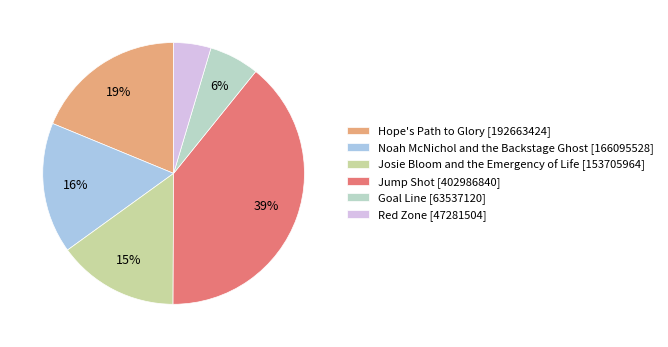

Which slice is the largest?

Jump Shot